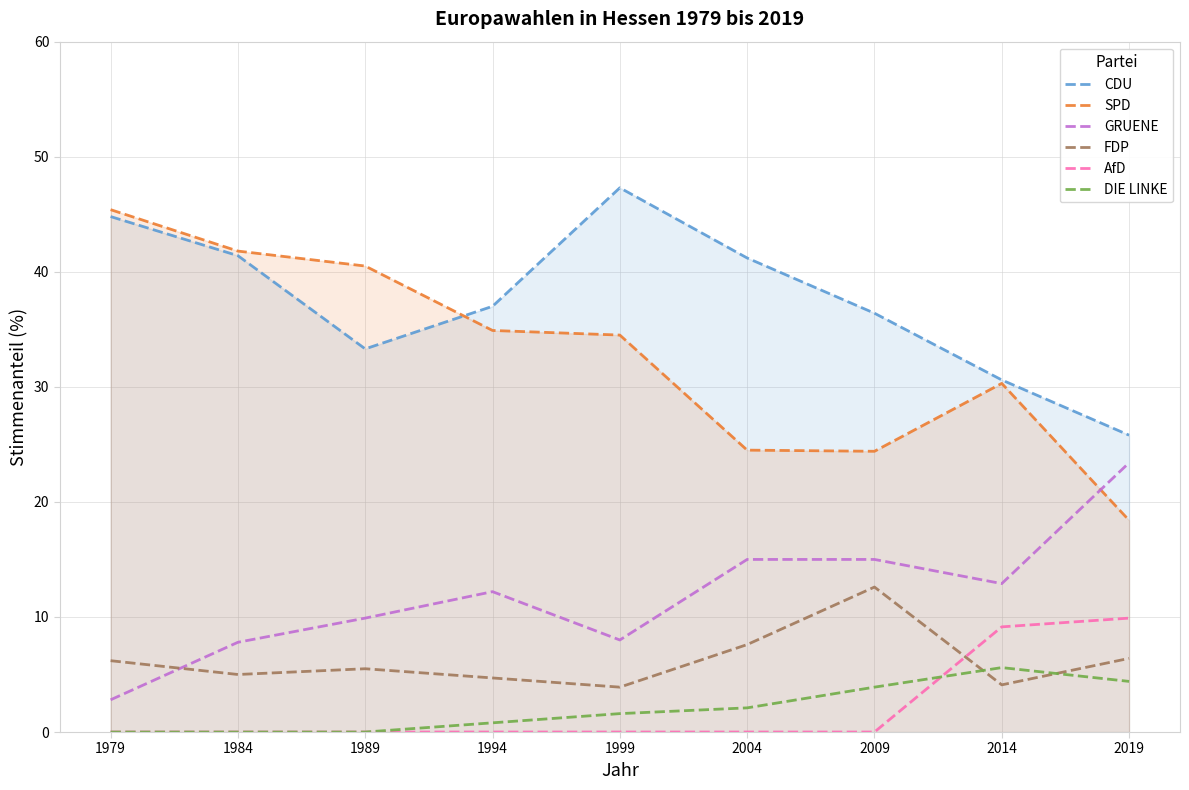

At how many categories does at least one series exceed 3?

9